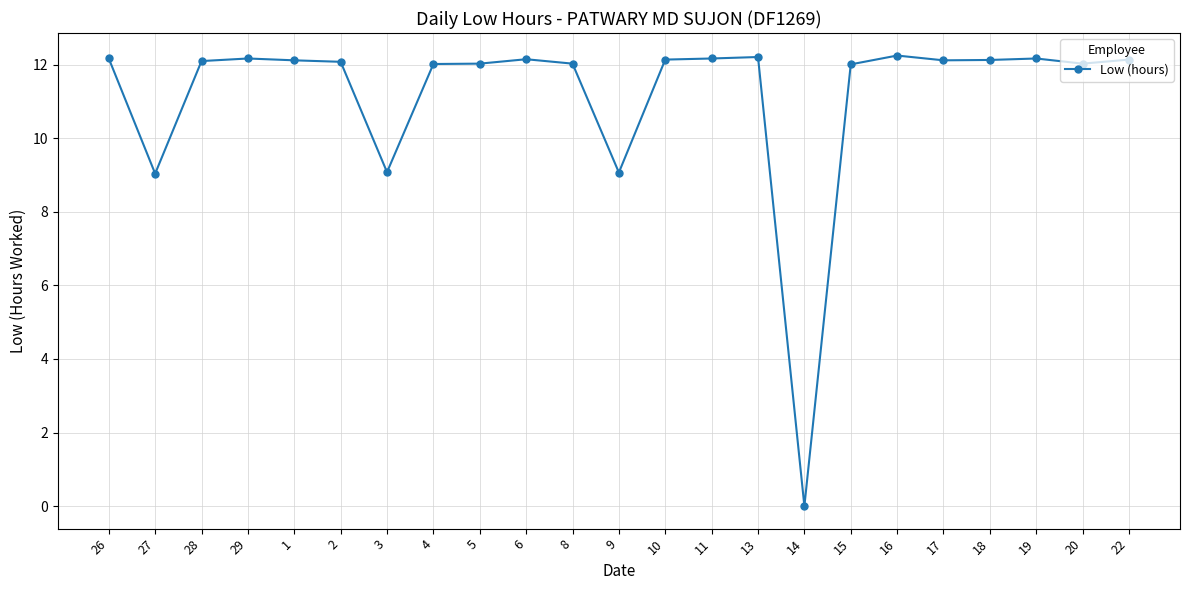

True or false: there are more than 1 points higher than both neighbors.

True